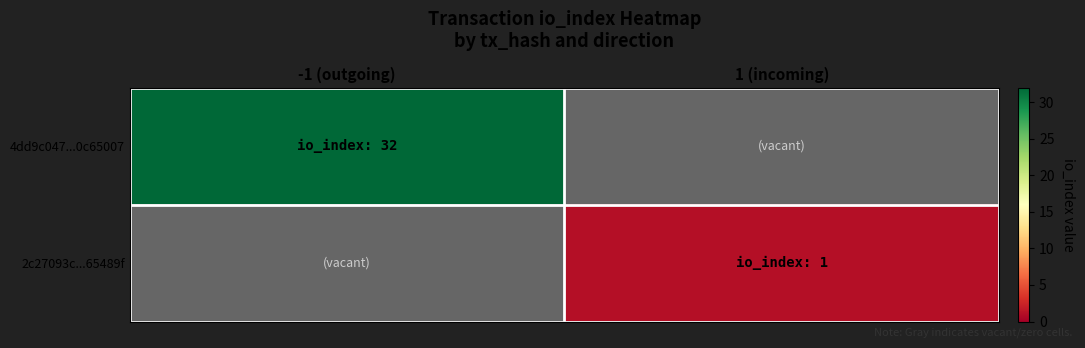

Is the value of 2c27093c...65489f at -1 (outgoing) greater than the value of 4dd9c047...0c65007 at 1 (incoming)?

No